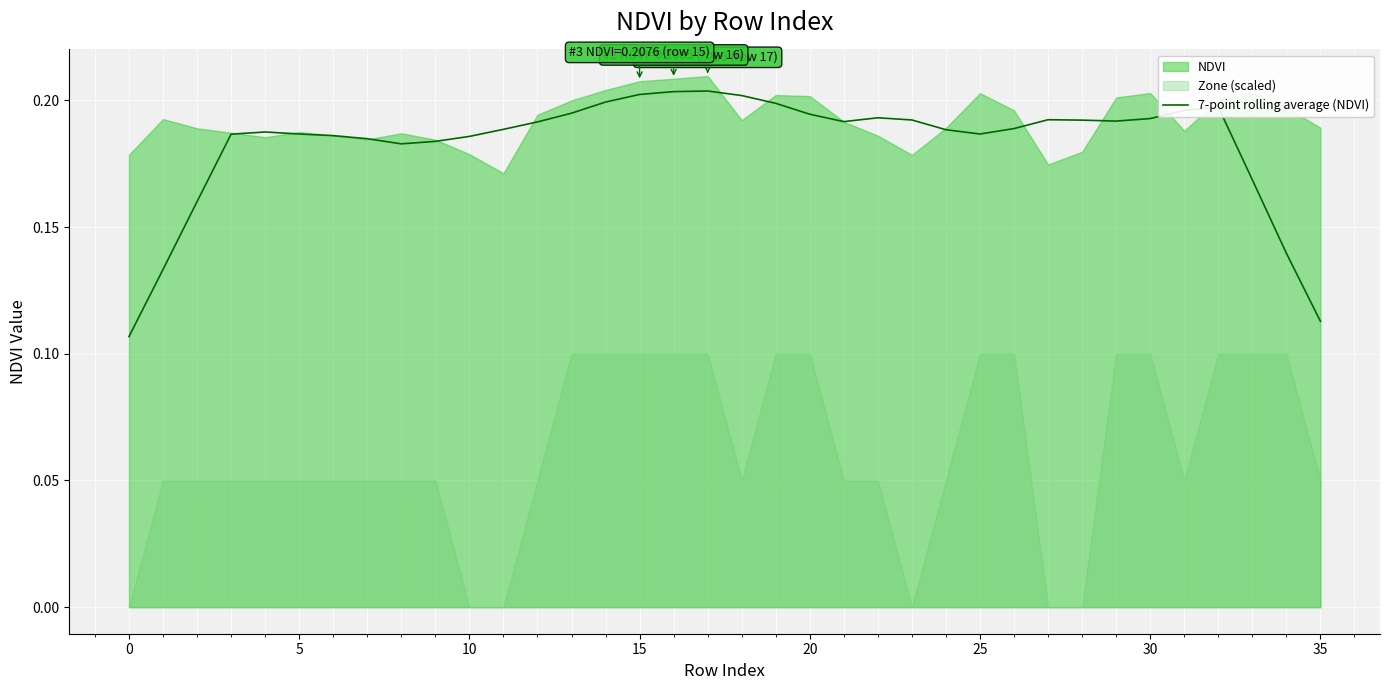

What is the label of the 26th point from the left?

25